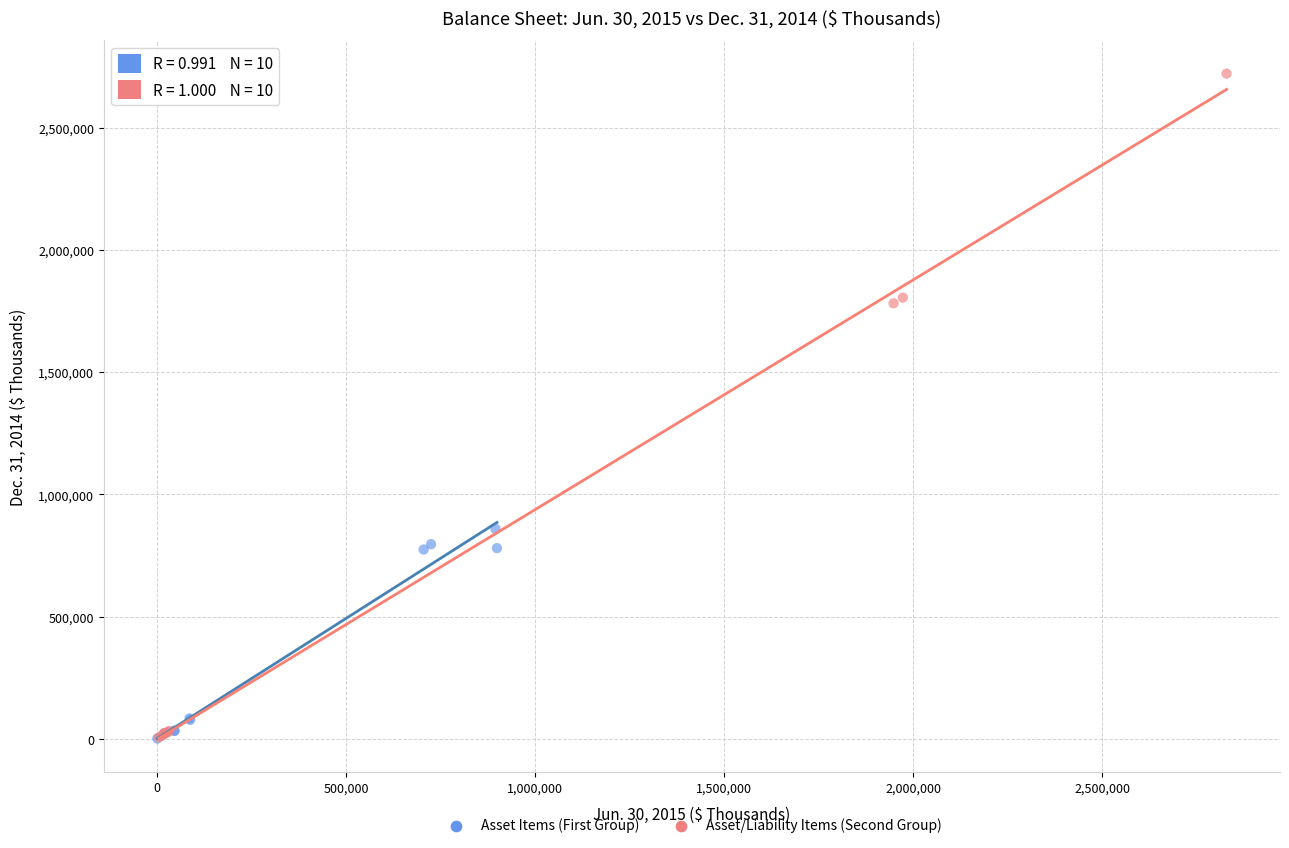

Which series has the largest Y range (max minus min)?

Asset/Liability Items (Second Group)